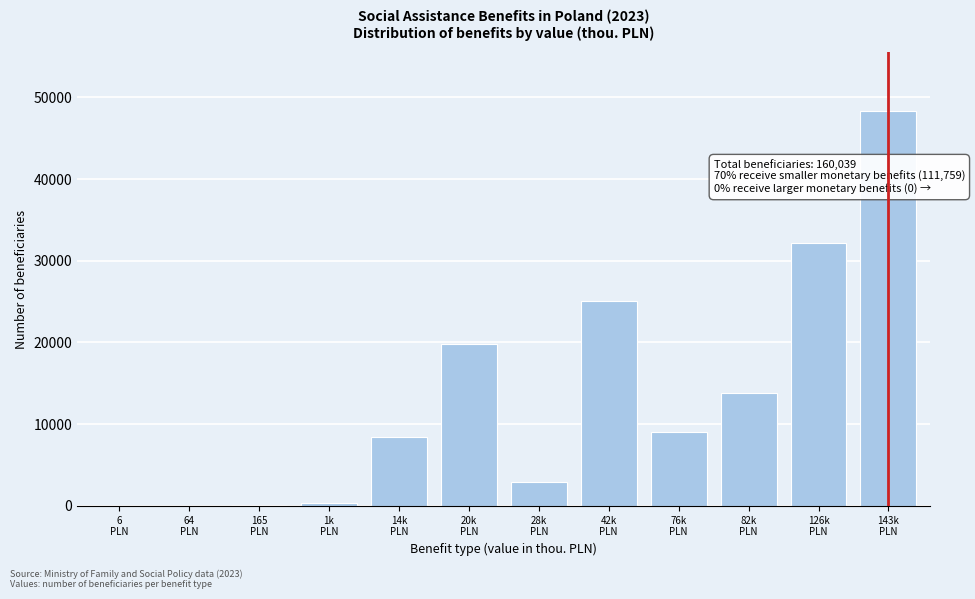

What is the greatest value displayed?

48280